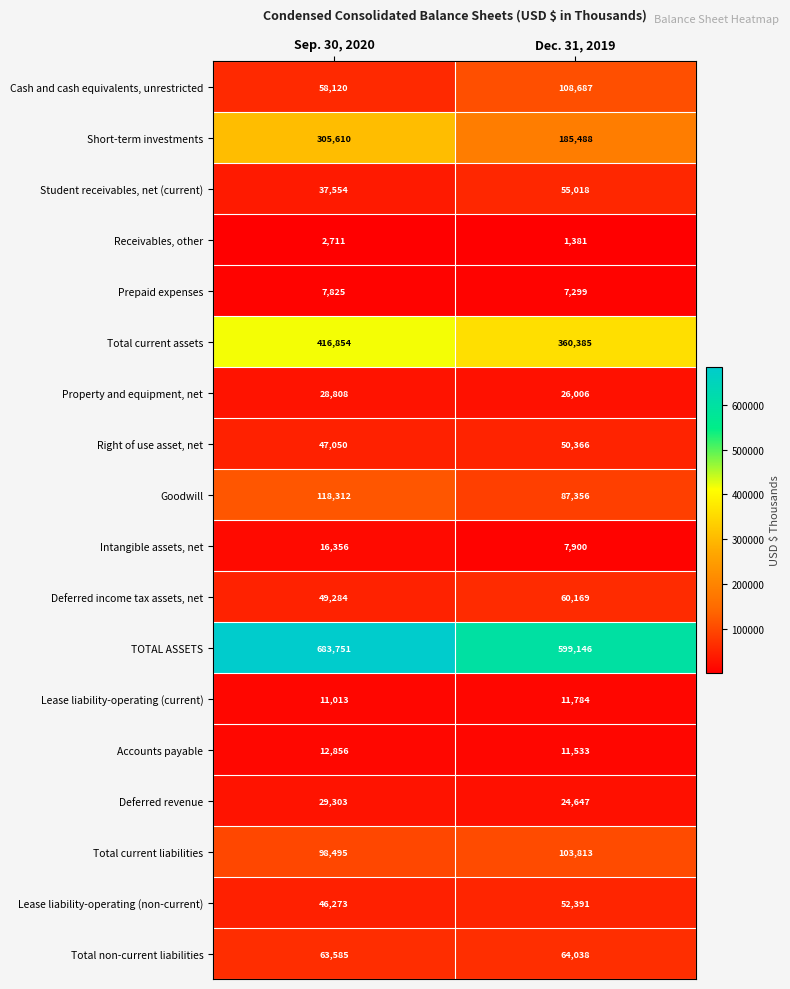

What value does the Receivables, other series have at Sep. 30, 2020, to the nearest 100?

2700